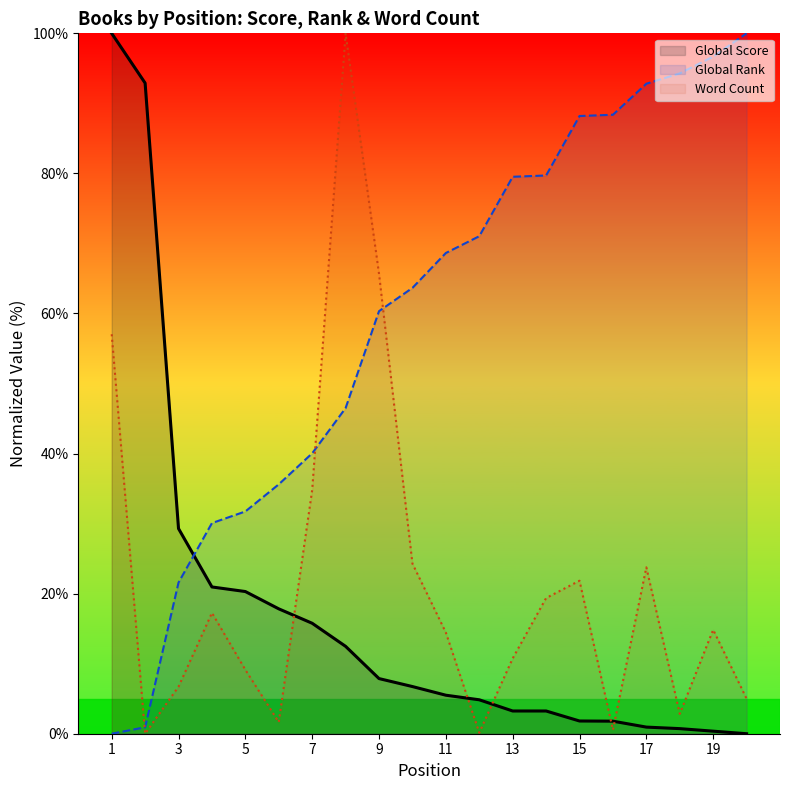

What is the value of the Word Count point at the 5th from the left?

9.1